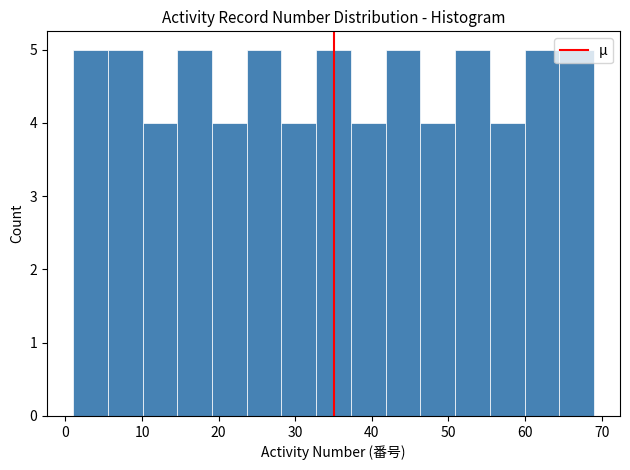

What is the height of the bar covering 15 to 19 on the x-axis? Neither the bar edges nor the heights are printed on the chart, so give them approximately, as read against the axes.

5